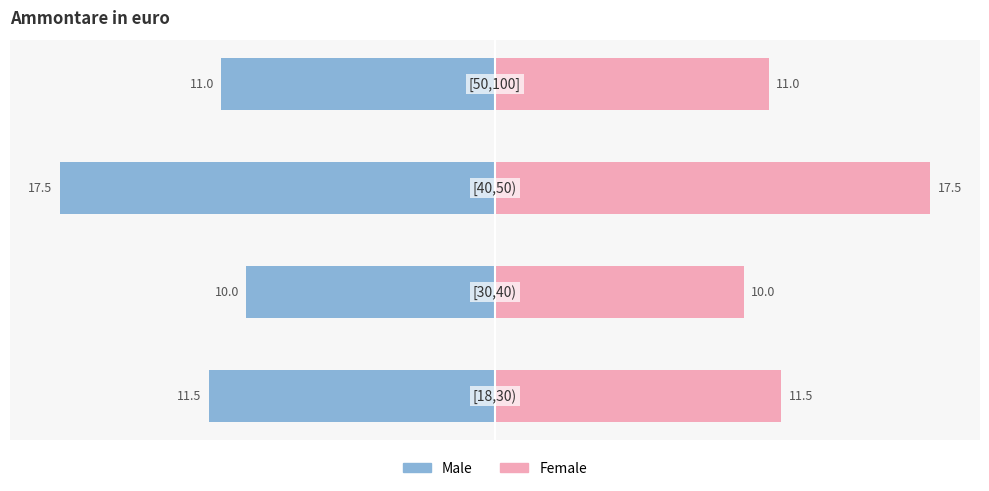

List the series in order of their overall mean, highest first.

Female, Male